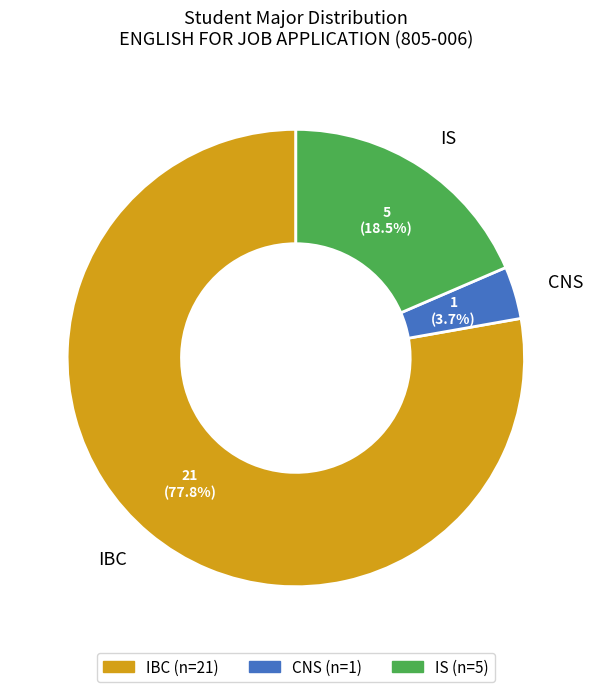

Which category has the biggest portion of the pie?

IBC